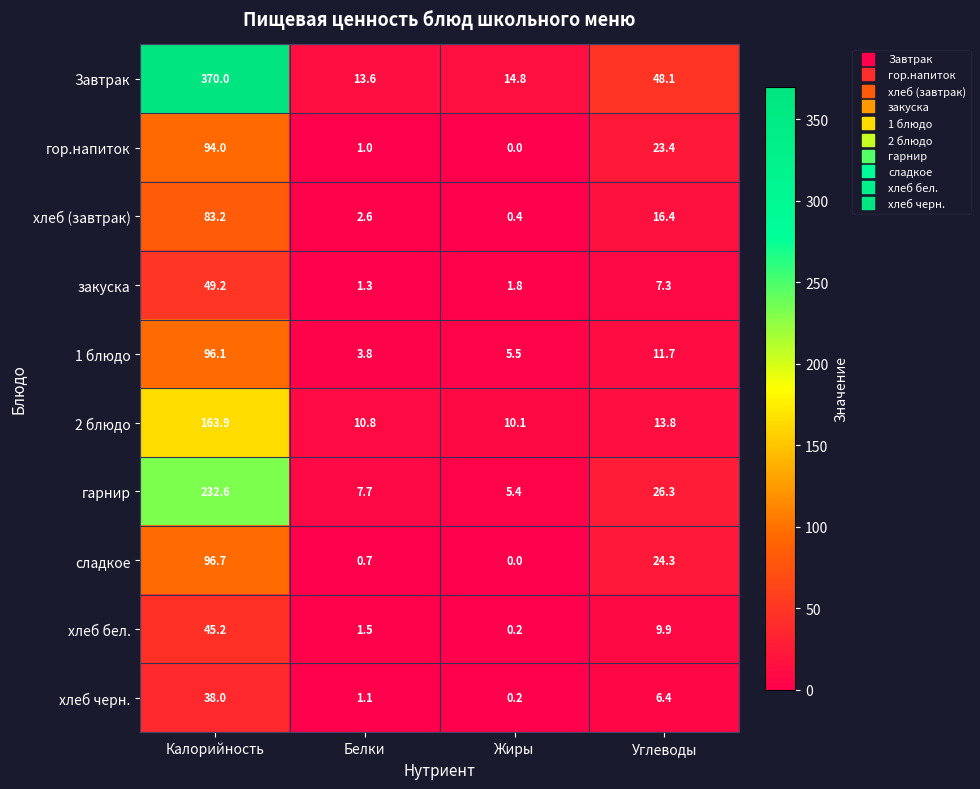

What is the maximum value shown in the chart?

370.0